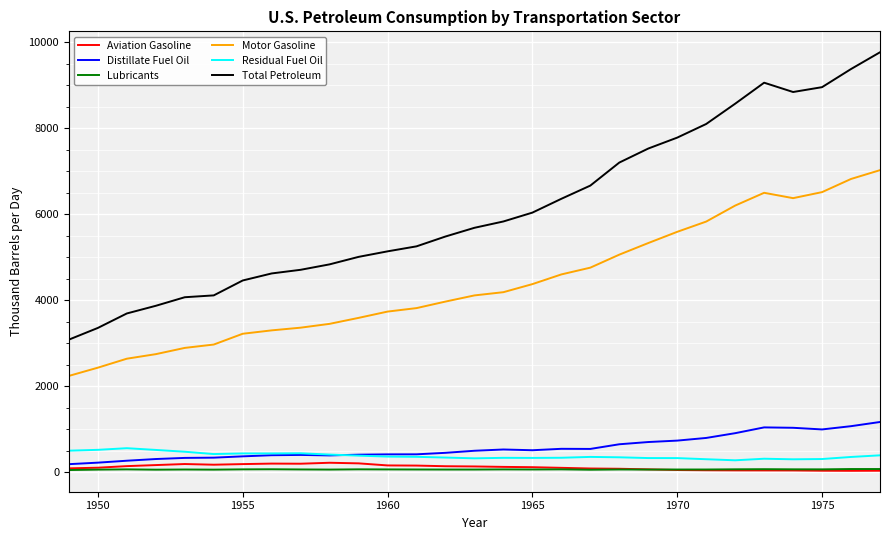

What is the maximum value for Total Petroleum?

9761.5